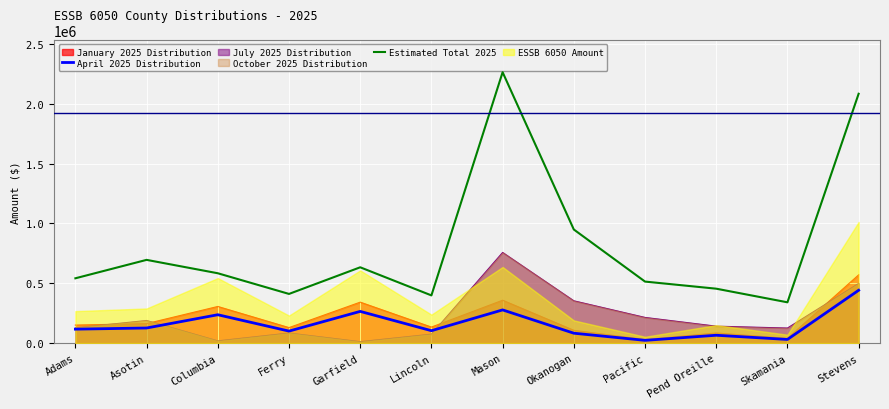

What is the smallest value displayed?

23170.5